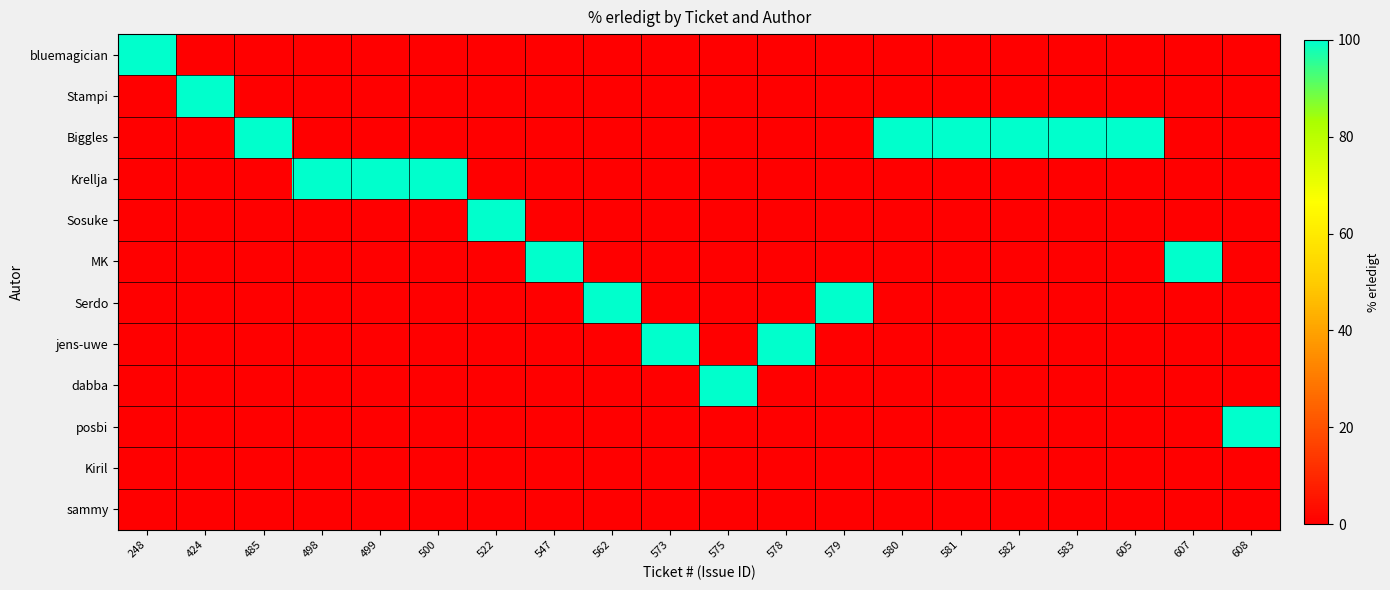

What is the total value across all series at 500?

100